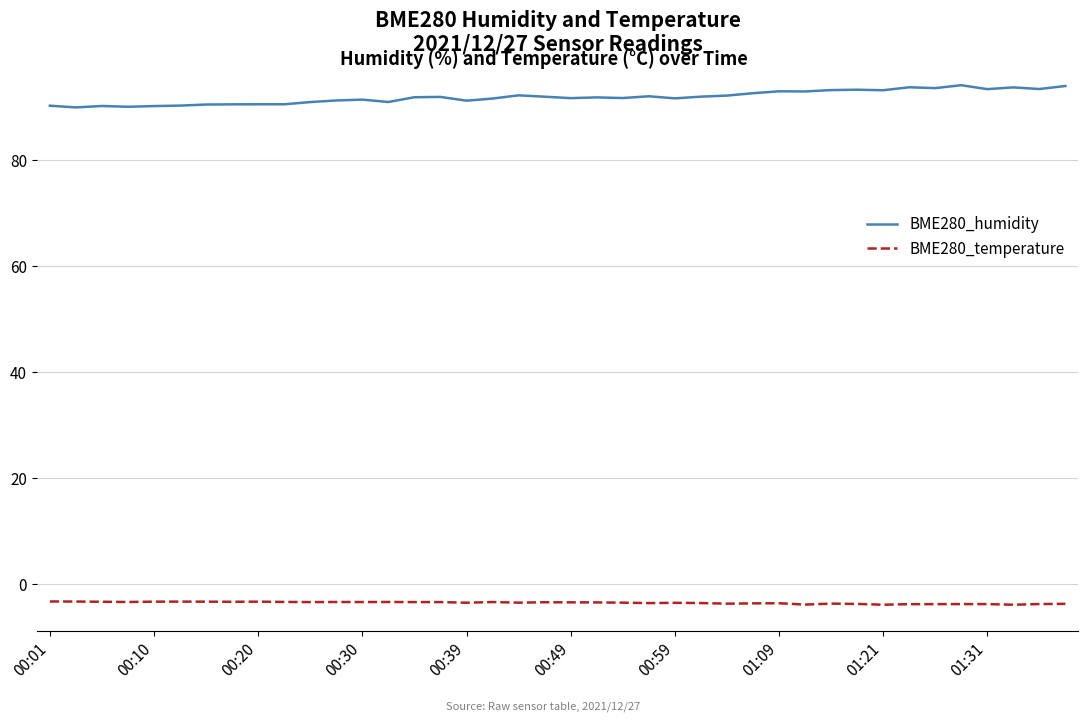

Which series has the largest total across all categories?

BME280_humidity